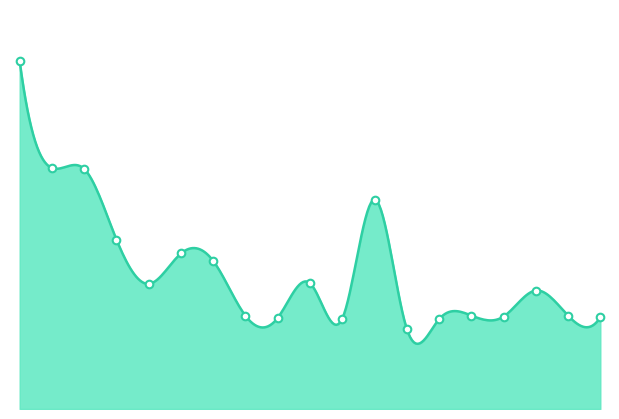

Which has a higher value, 15.0 or 5.0?

5.0